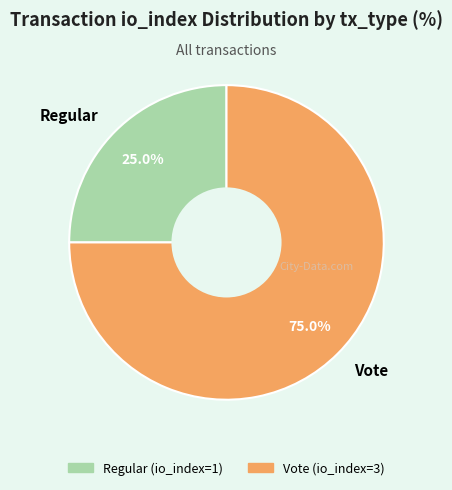

To the nearest percent, what is the difference between the largest and smallest slice percentages?

50%